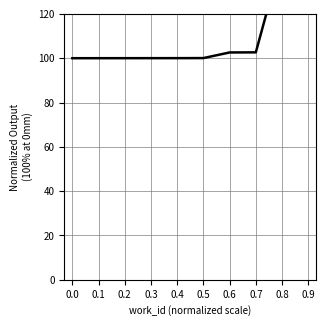

What value does the data have at 0.2?

100.0